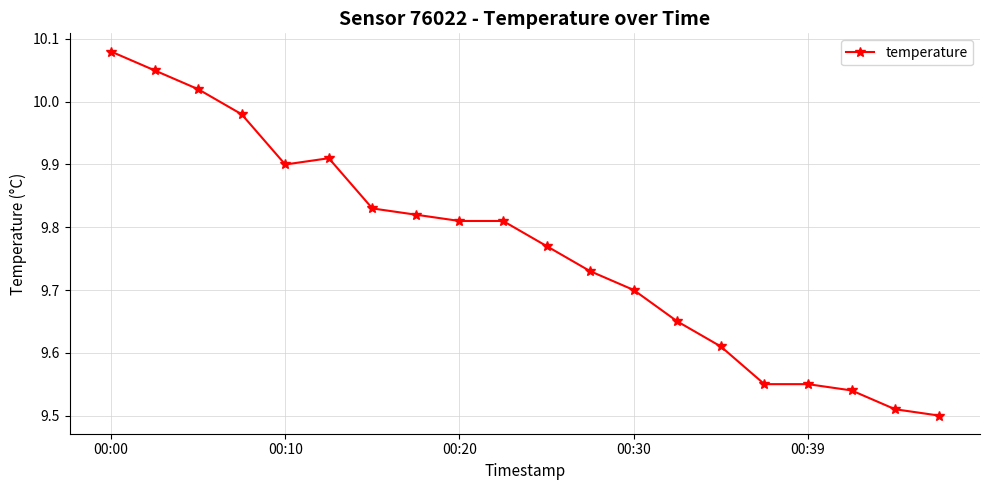

What is the difference between the maximum and minimum values?

0.6